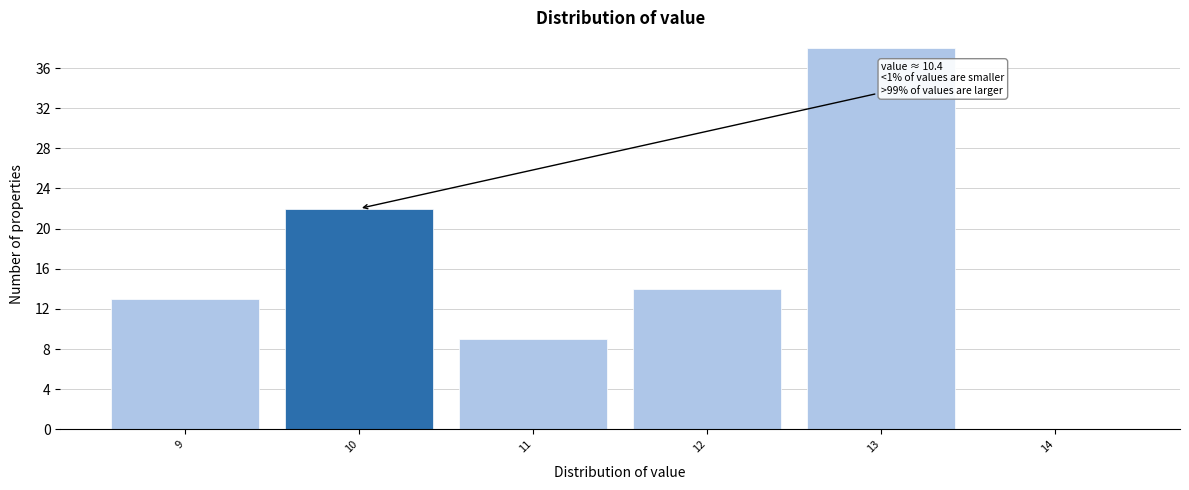

Reading left to right, transcribe all the data shown in this chart.

9=13	10=22	11=9	12=14	13=38	14=0